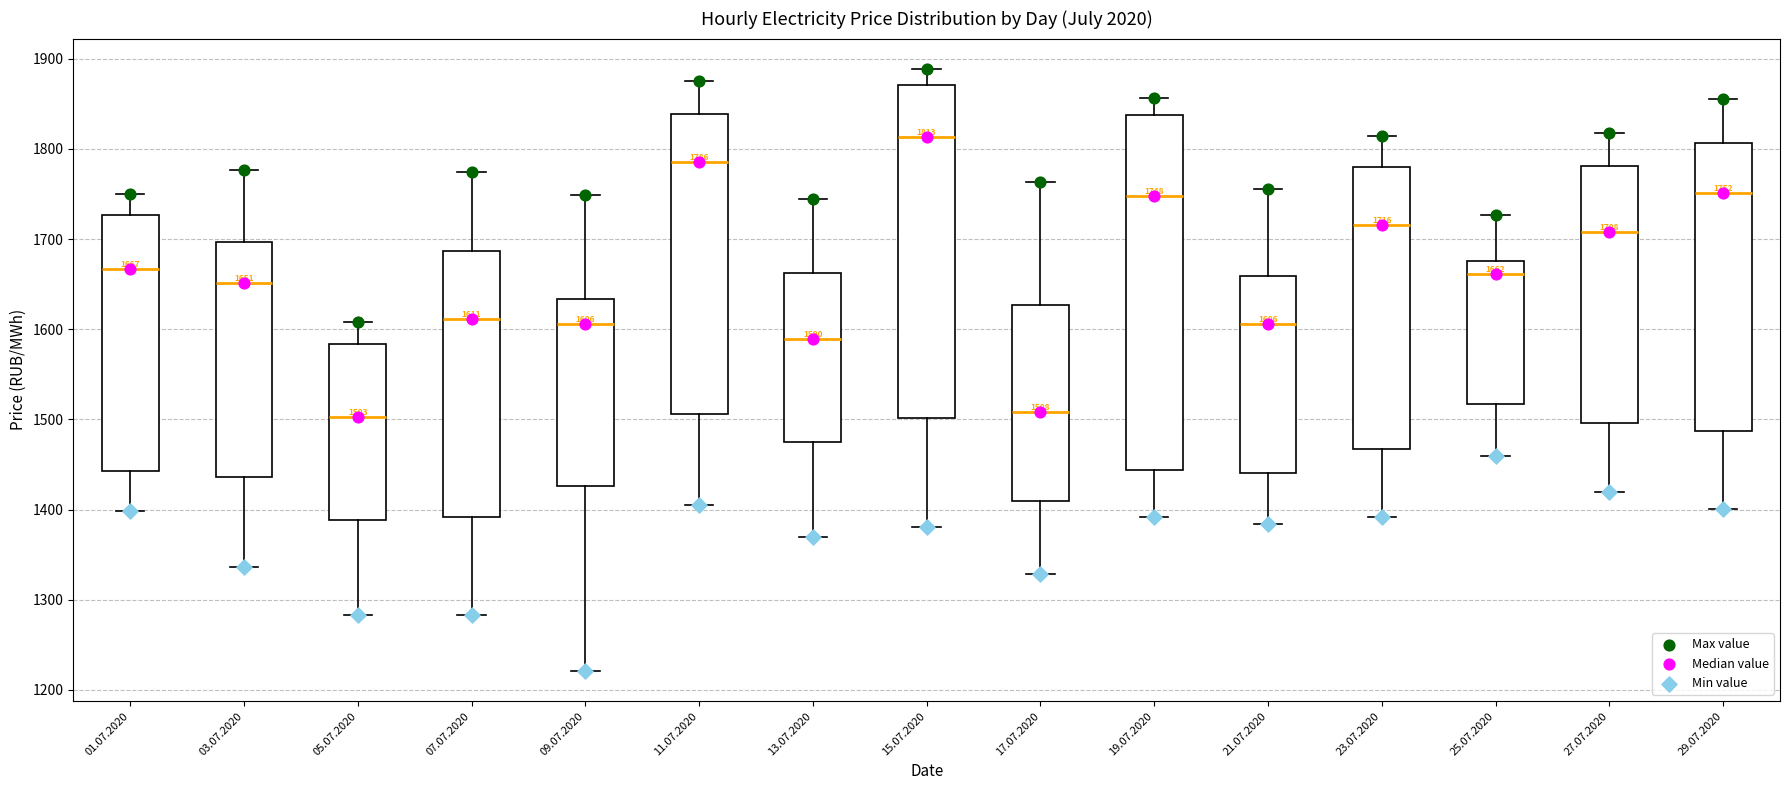

Comparing the boxes themselves (not the whiskers), which one is the tallest?

19.07.2020